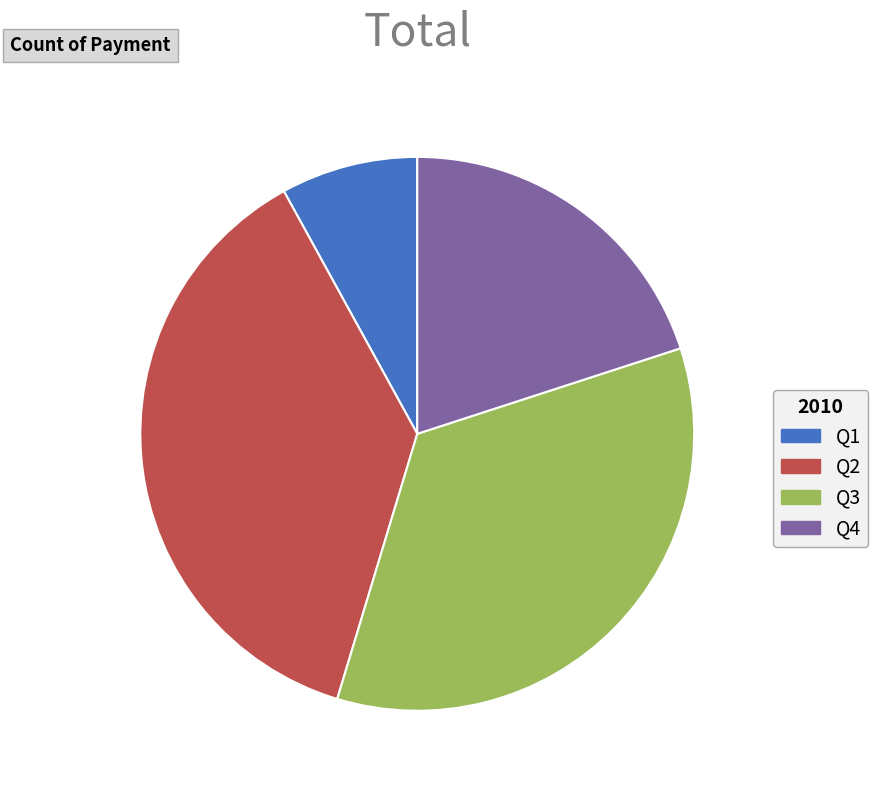

Approximately how many times larger is the value at Q4 compared to Q1?

2.5